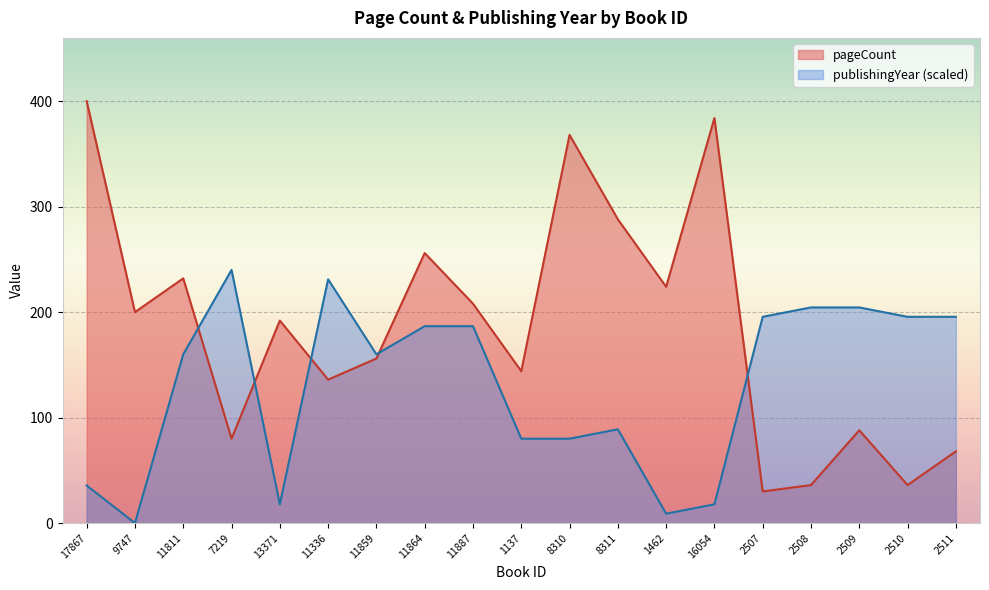

Where is the first local minimum for publishingYear?

9747